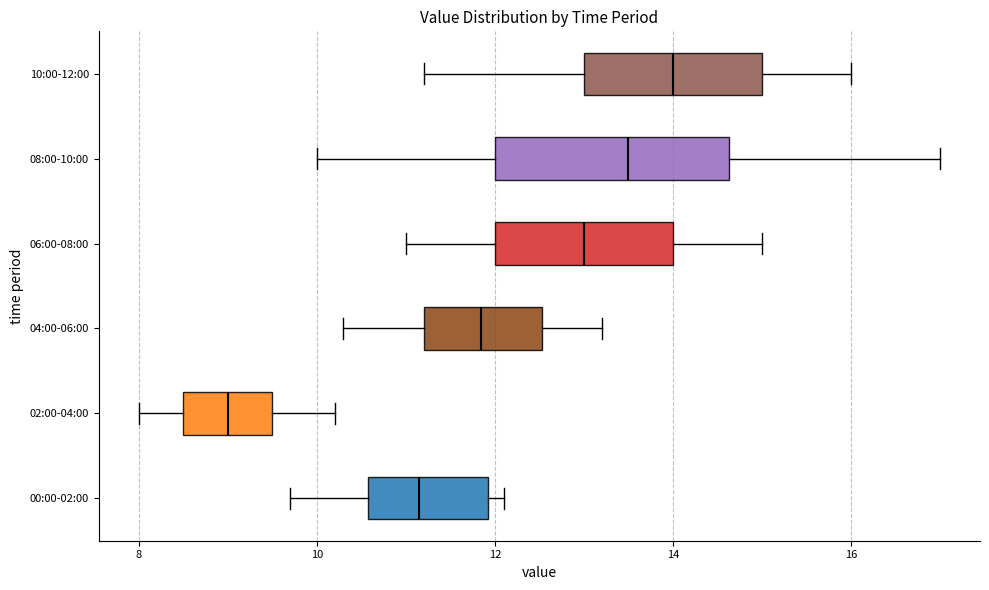

Reading bottom to top, transcribe this box plot: for each box, give where its median line is, the range the box spans, and where its two whiskers end, as read against the x-axis. The values are not printed on the chart, so give them approximately, as read against the axis.

00:00-02:00: median 11.2, box 10.6 to 12.0, whiskers 9.8 to 12.2
02:00-04:00: median 9.0, box 8.6 to 9.6, whiskers 8.0 to 10.2
04:00-06:00: median 11.8, box 11.2 to 12.6, whiskers 10.4 to 13.2
06:00-08:00: median 13.0, box 12.0 to 14.0, whiskers 11.0 to 15.0
08:00-10:00: median 13.6, box 12.0 to 14.6, whiskers 10.0 to 17.0
10:00-12:00: median 14.0, box 13.0 to 15.0, whiskers 11.2 to 16.0